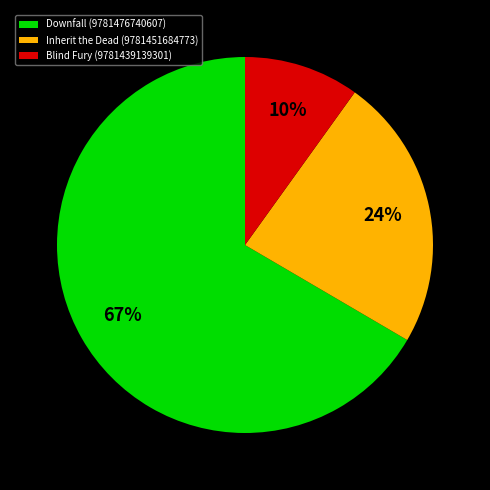

To the nearest percent, what is the average slice percentage?

33%